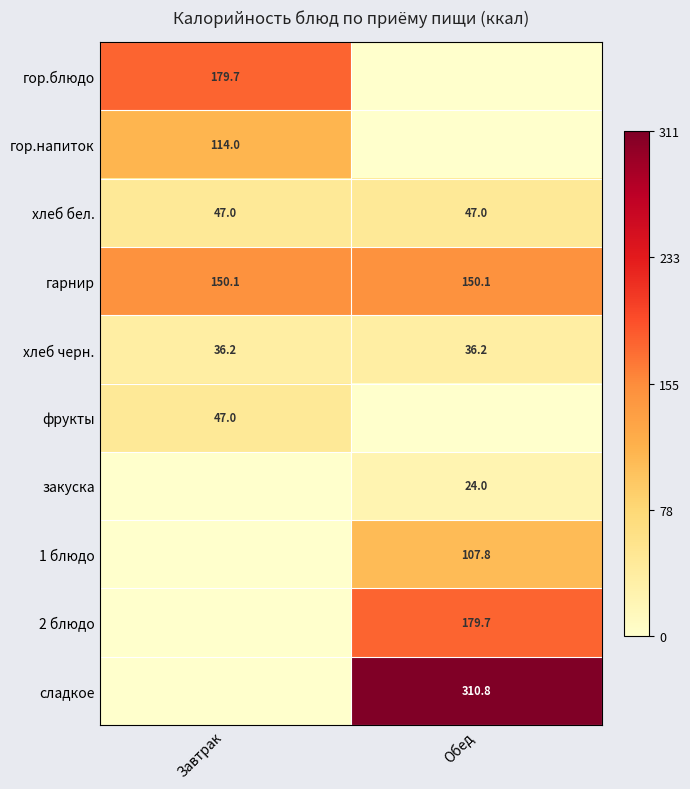

Is the value of хлеб бел. at Завтрак greater than the value of закуска at Обед?

Yes